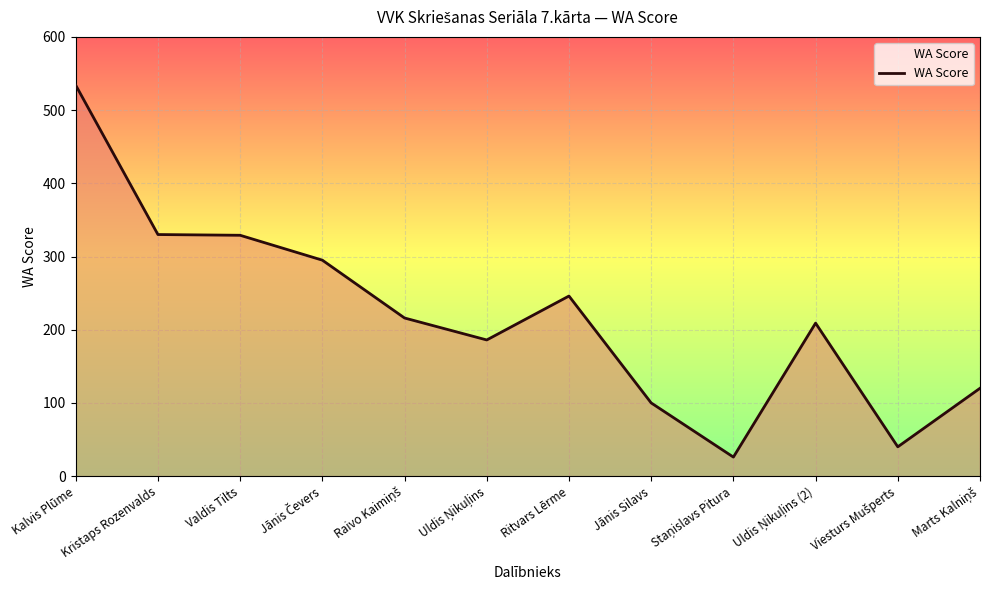

At which category does the chart reach its peak across all series?

Kalvis Plūme